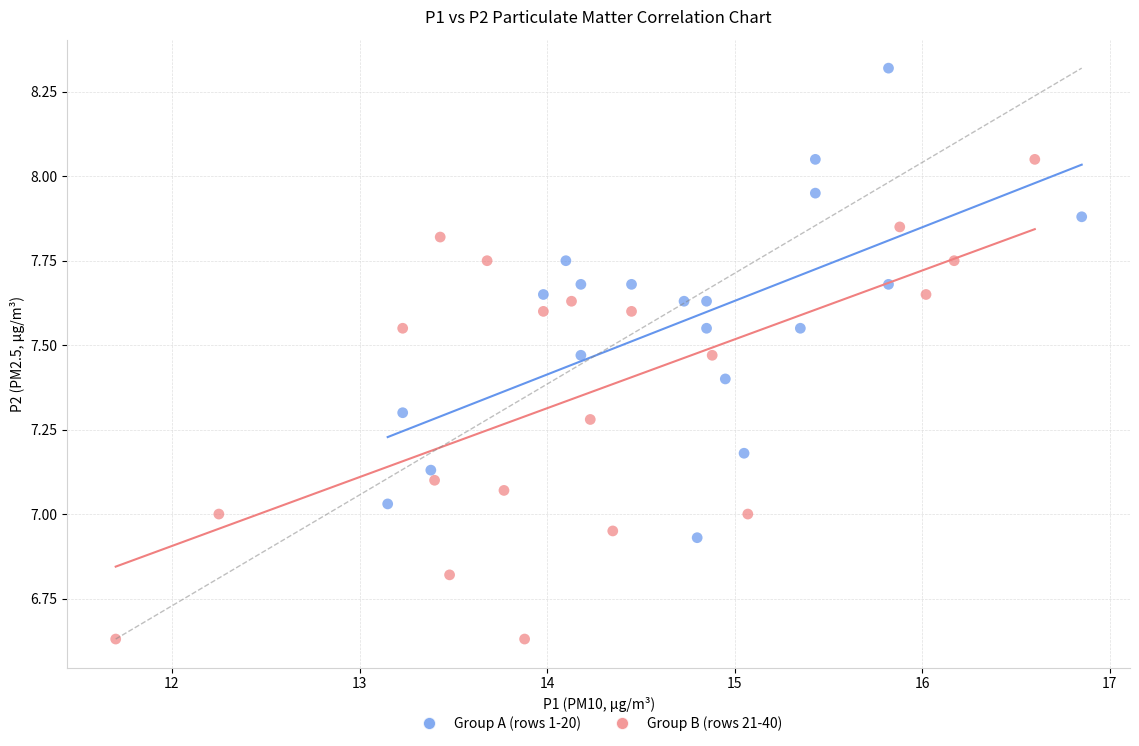

Which series contains the lowest Y value?

Group B (rows 21-40)